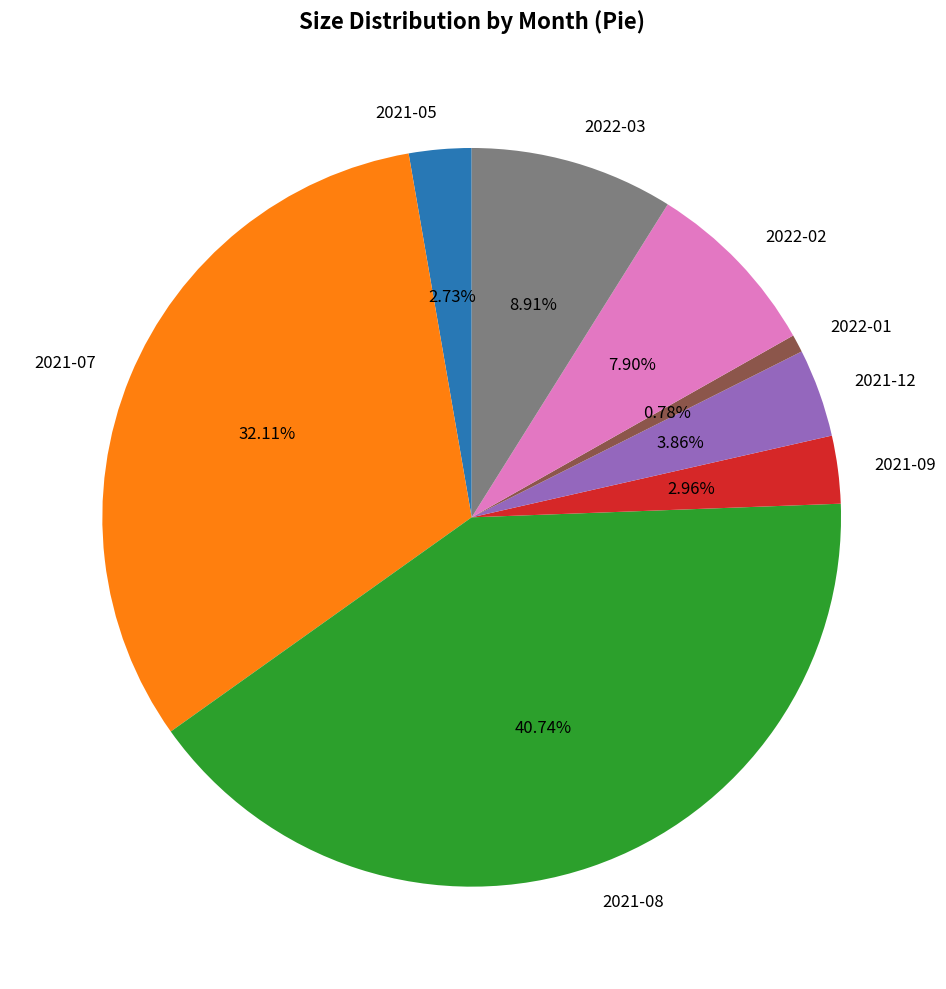

Do 2022-01 and 2021-05 together represent more than half of the pie?

No